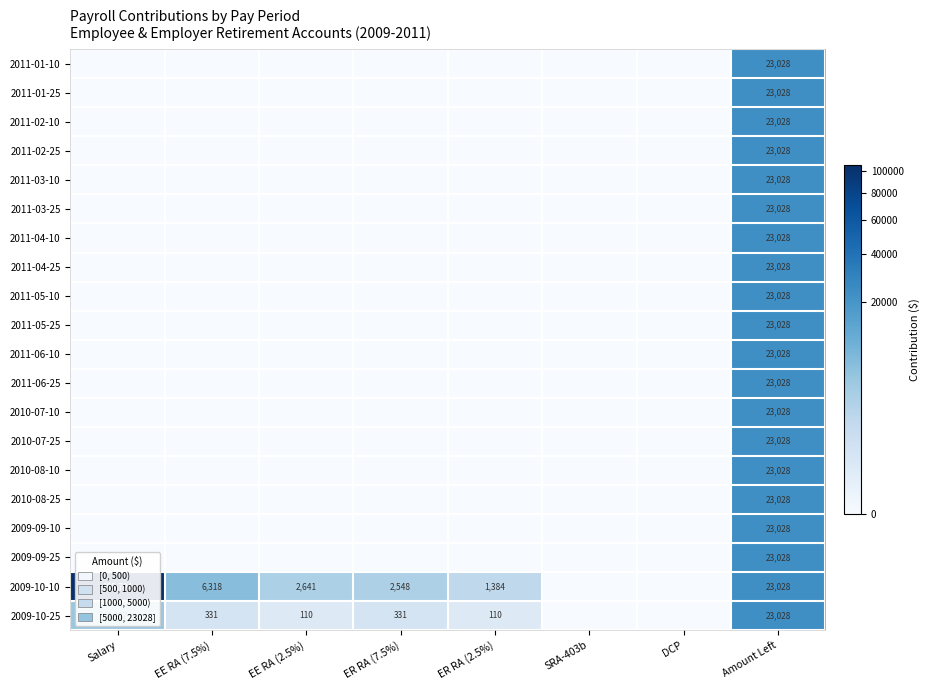

The 2011-01-25 series shows 10292 at Amount Left. True or false?

False